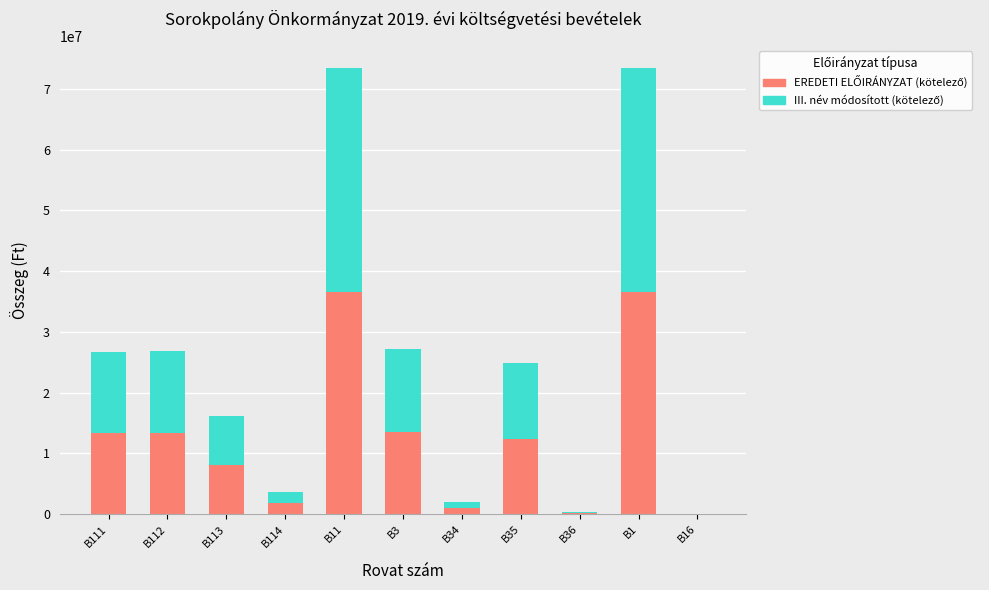

How many series are shown in this chart?

2